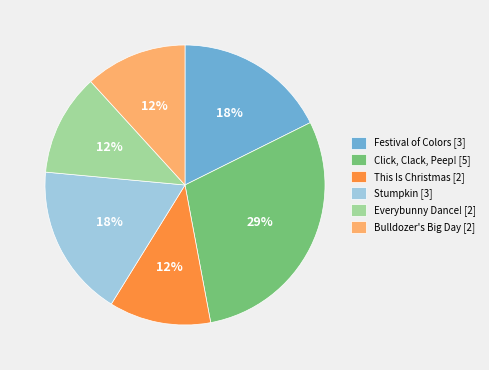

What is the ratio of the value at Stumpkin to the value at This Is Christmas?

1.5